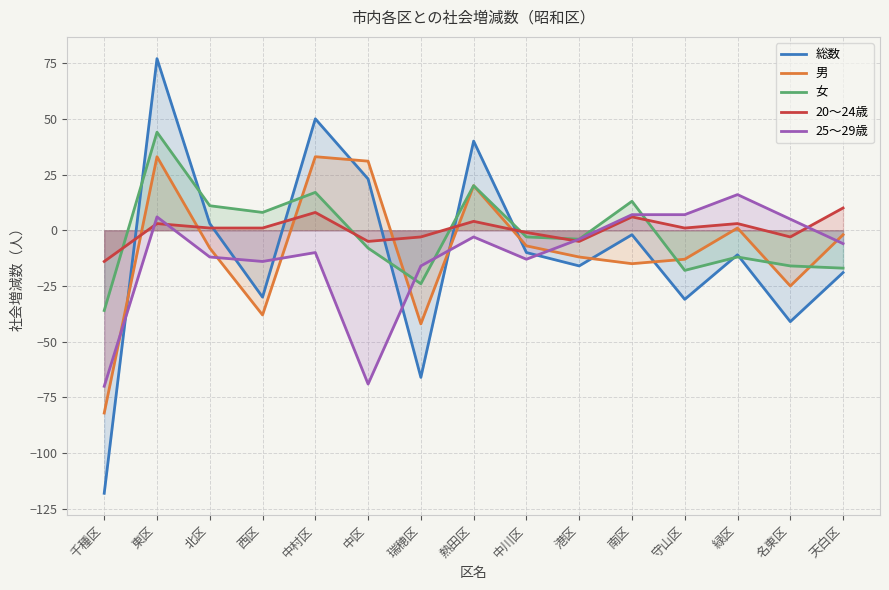

What is the difference between the 男 values at 東区 and 名東区?

58